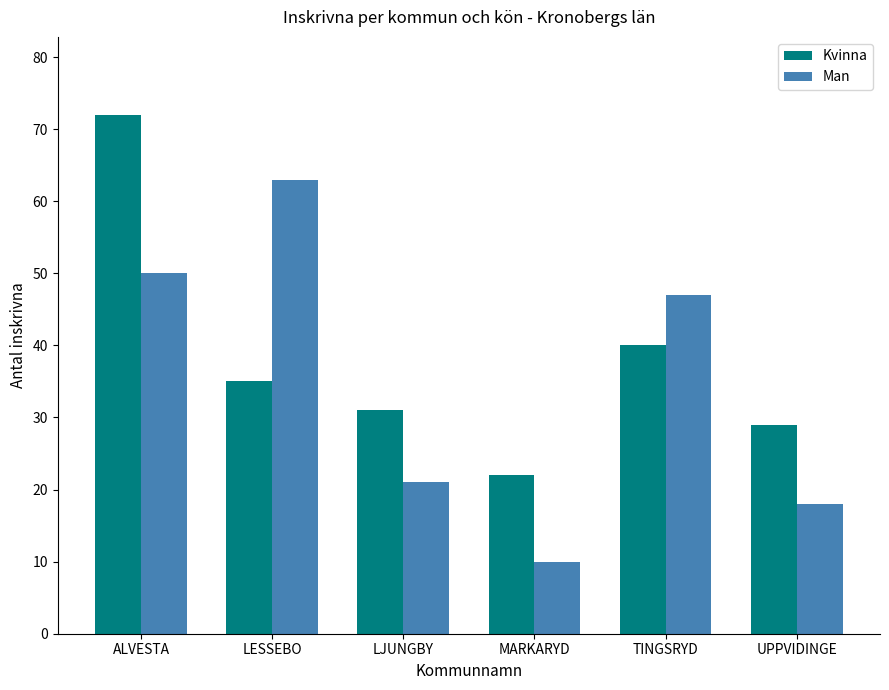

What is the average value of the Kvinna series?

38